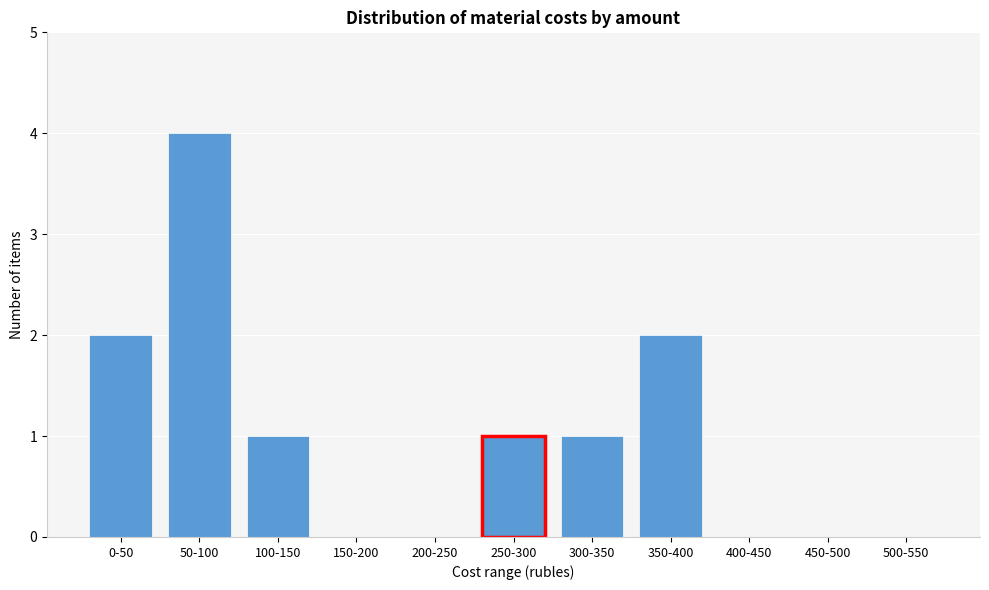

Reading left to right, what are all the values shown in this chart?

0-50=2	50-100=4	100-150=1	150-200=0	200-250=0	250-300=1	300-350=1	350-400=2	400-450=0	450-500=0	500-550=0